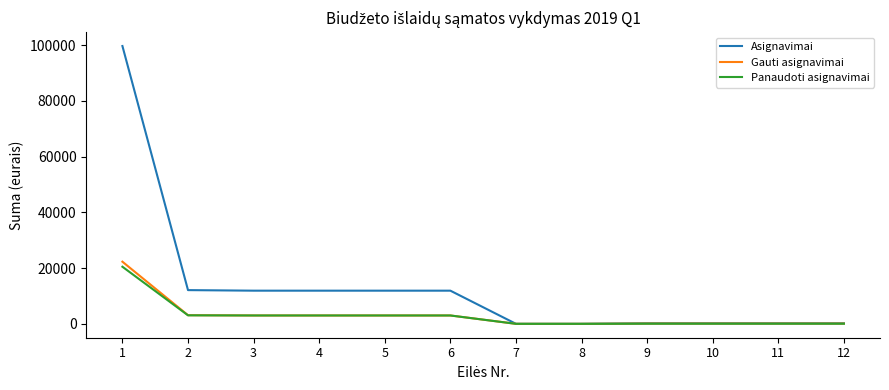

Which series has the widest spread of values?

Asignavimai